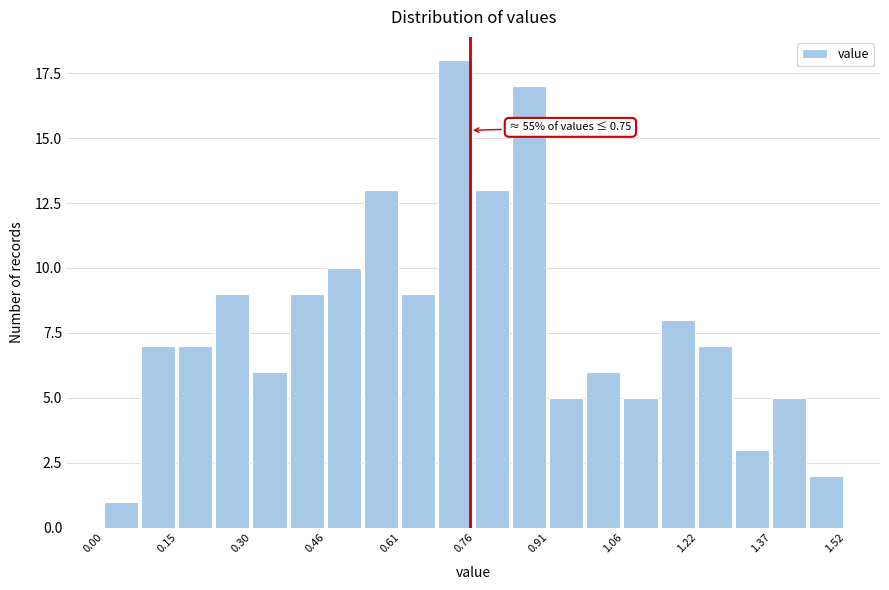

Read against the x-axis, roughly where is the centre of the tallest bar?

0.72